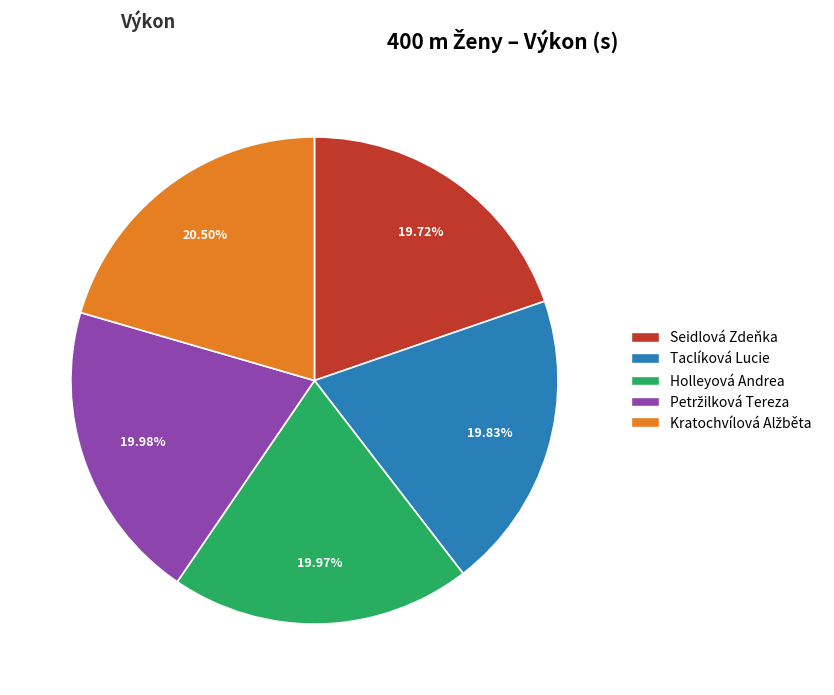

Is Taclíková Lucie the majority of the pie?

No